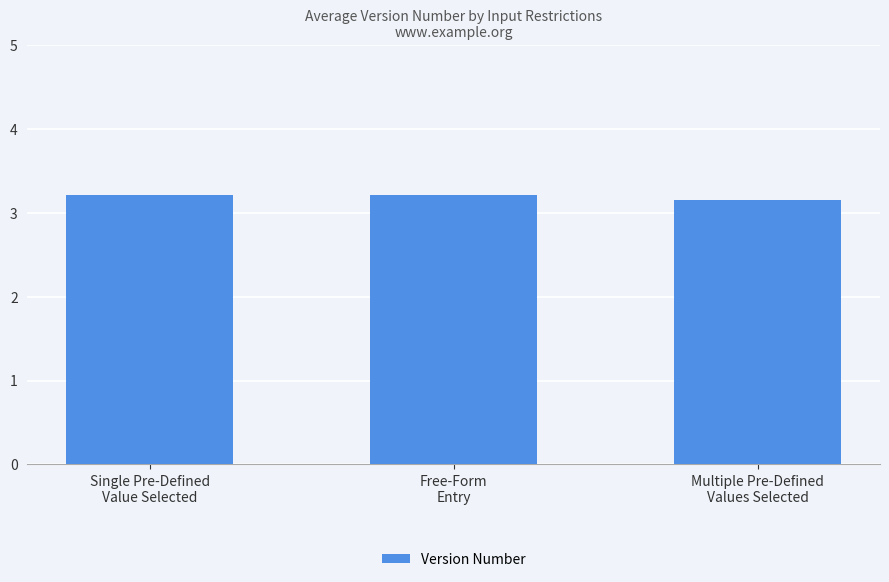

Count the values in the range 3 to 4.

3